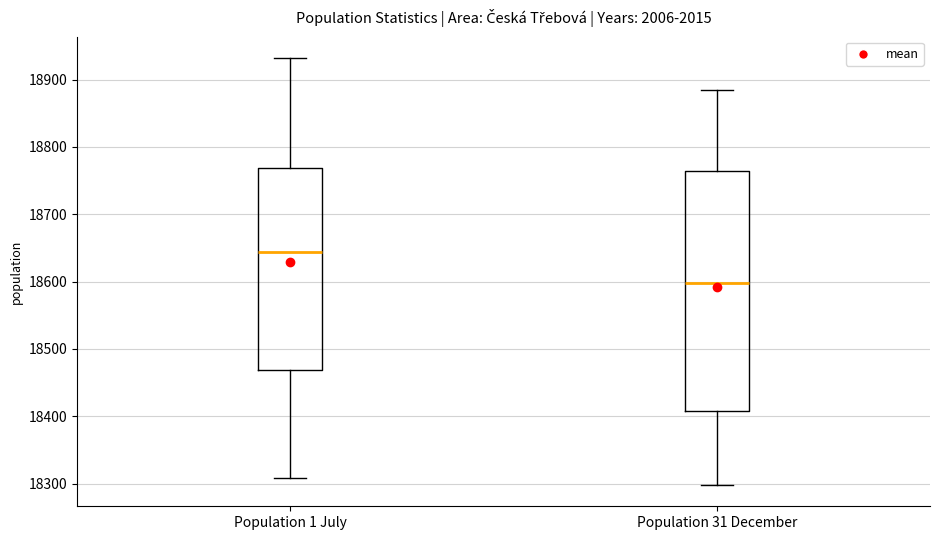

Reading left to right, read every box against the y-axis: the position of its median line, the range the box covers, and the ends of its whiskers. The values are not printed on the chart, so give them approximately, as read against the axis.

Population 1 July: median 18640, box 18470 to 18770, whiskers 18310 to 18930
Population 31 December: median 18600, box 18410 to 18760, whiskers 18300 to 18880